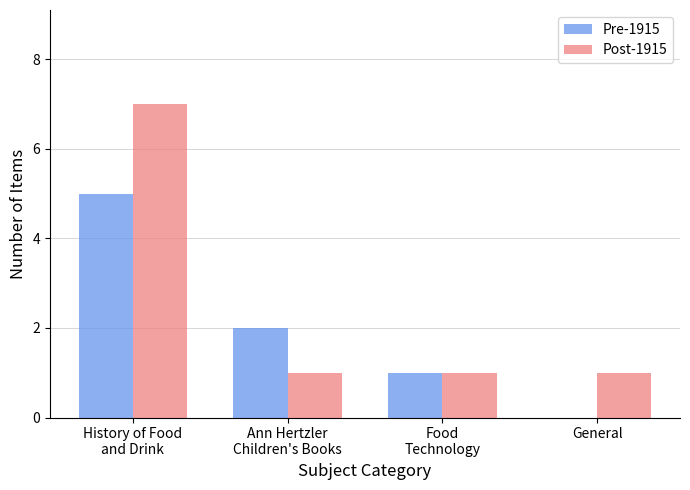

Which series has the largest range (max minus min)?

Post-1915